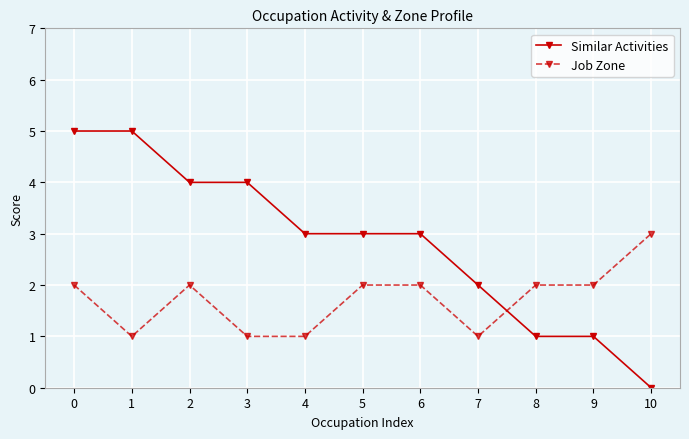

True or false: Similar Activities has a value of 2 at 3.

False